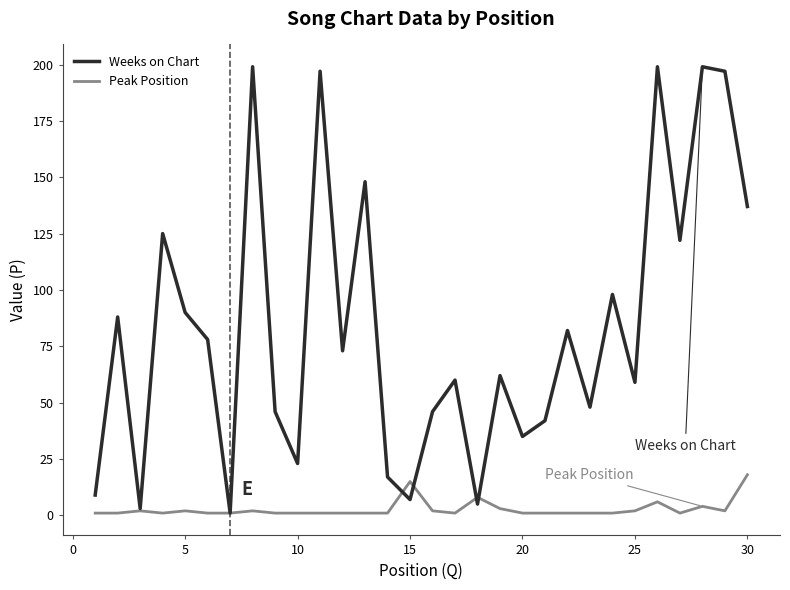

What are all the series names shown in the legend?

Weeks on Chart, Peak Position